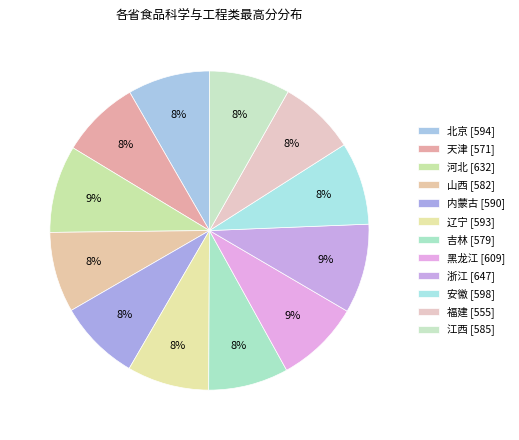

To the nearest percent, what portion does 辽宁 represent?

8%